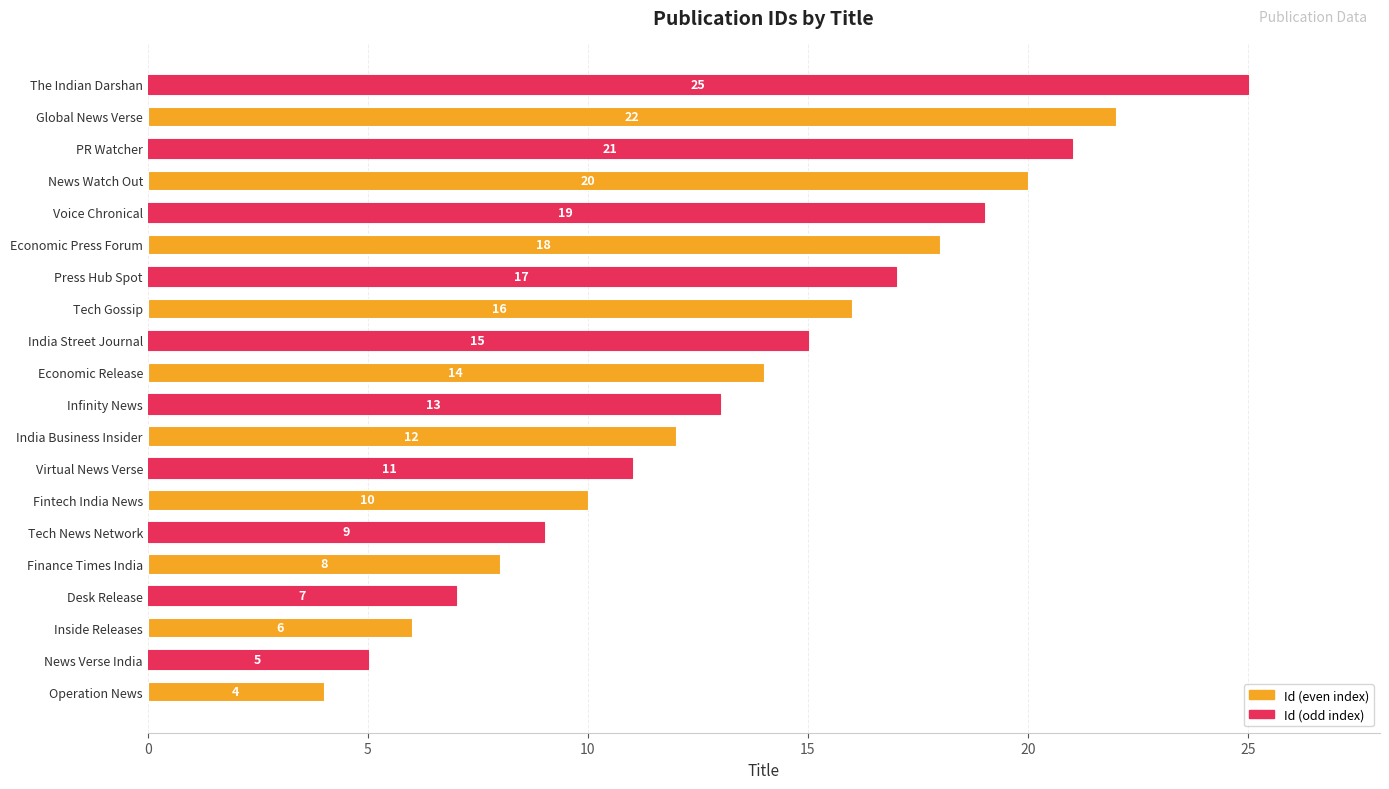

Which category has the highest value across all series?

The Indian Darshan